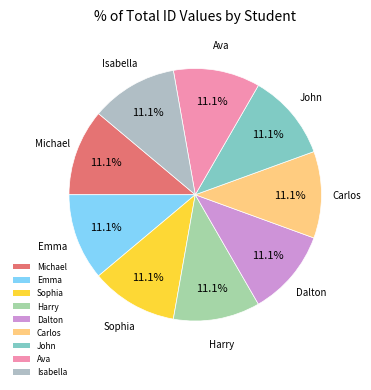

How many slices are in this pie chart?

9